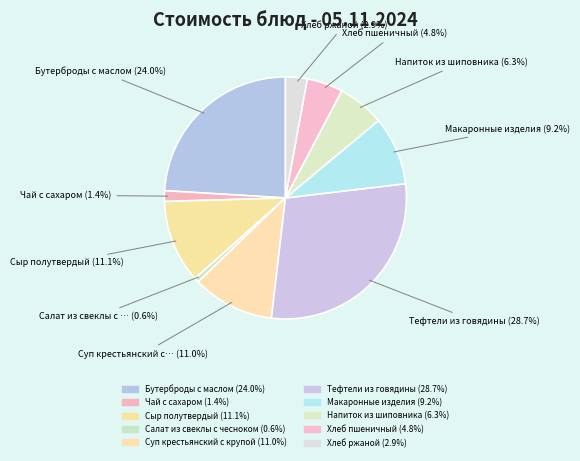

How many segments does this pie chart have?

10